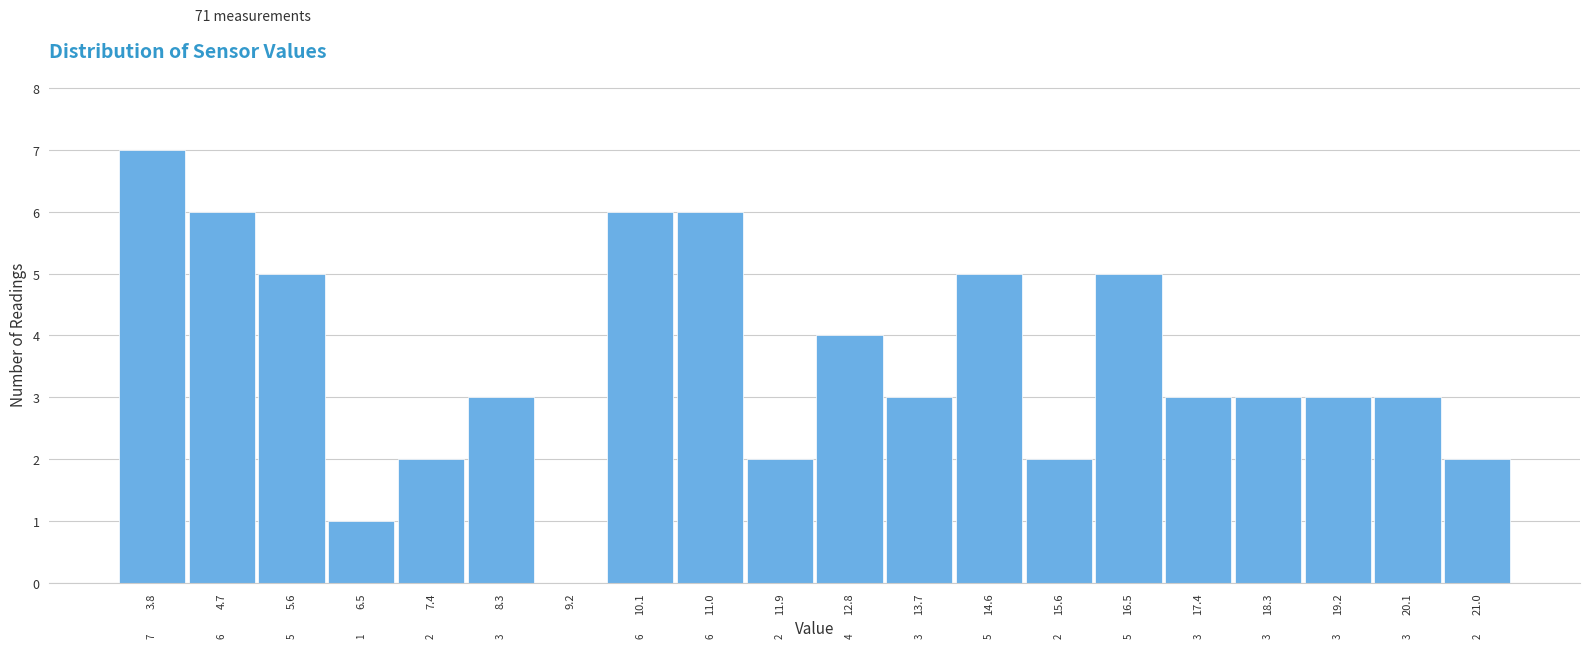

Reading left to right, extract all data points from this chart.

3.8=7	4.7=6	5.6=5	6.5=1	7.4=2	8.3=3	9.2=0	10.1=6	11.0=6	11.9=2	12.8=4	13.7=3	14.6=5	15.6=2	16.5=5	17.4=3	18.3=3	19.2=3	20.1=3	21.0=2